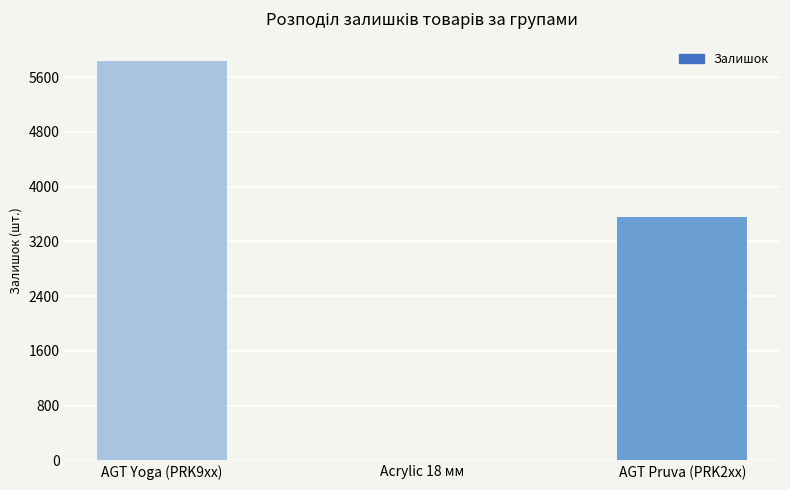

Are the bars horizontal?

No